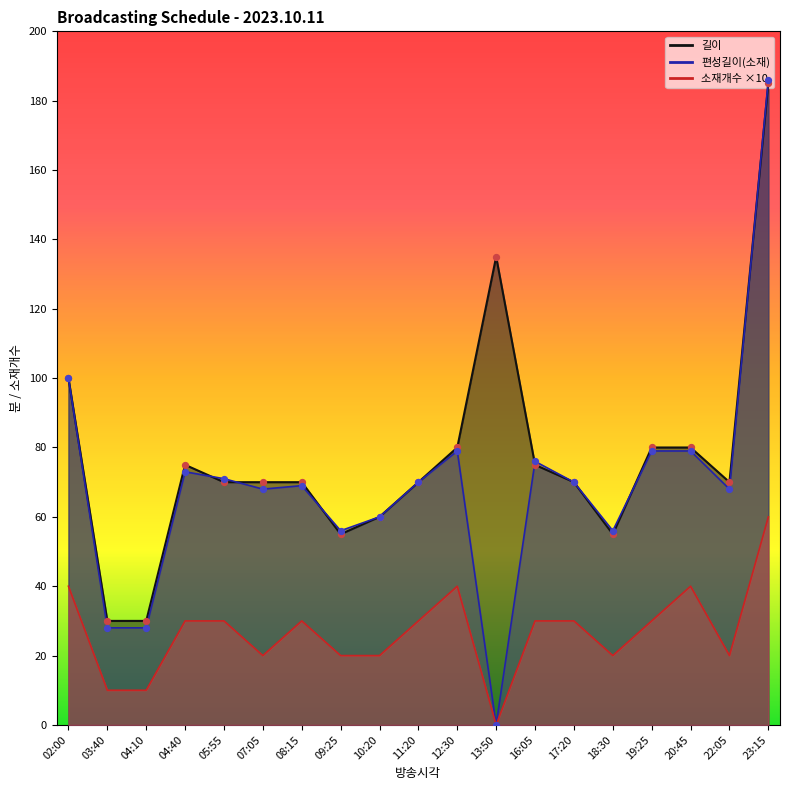

Which series contains the lowest Y value?

편성길이(소재)